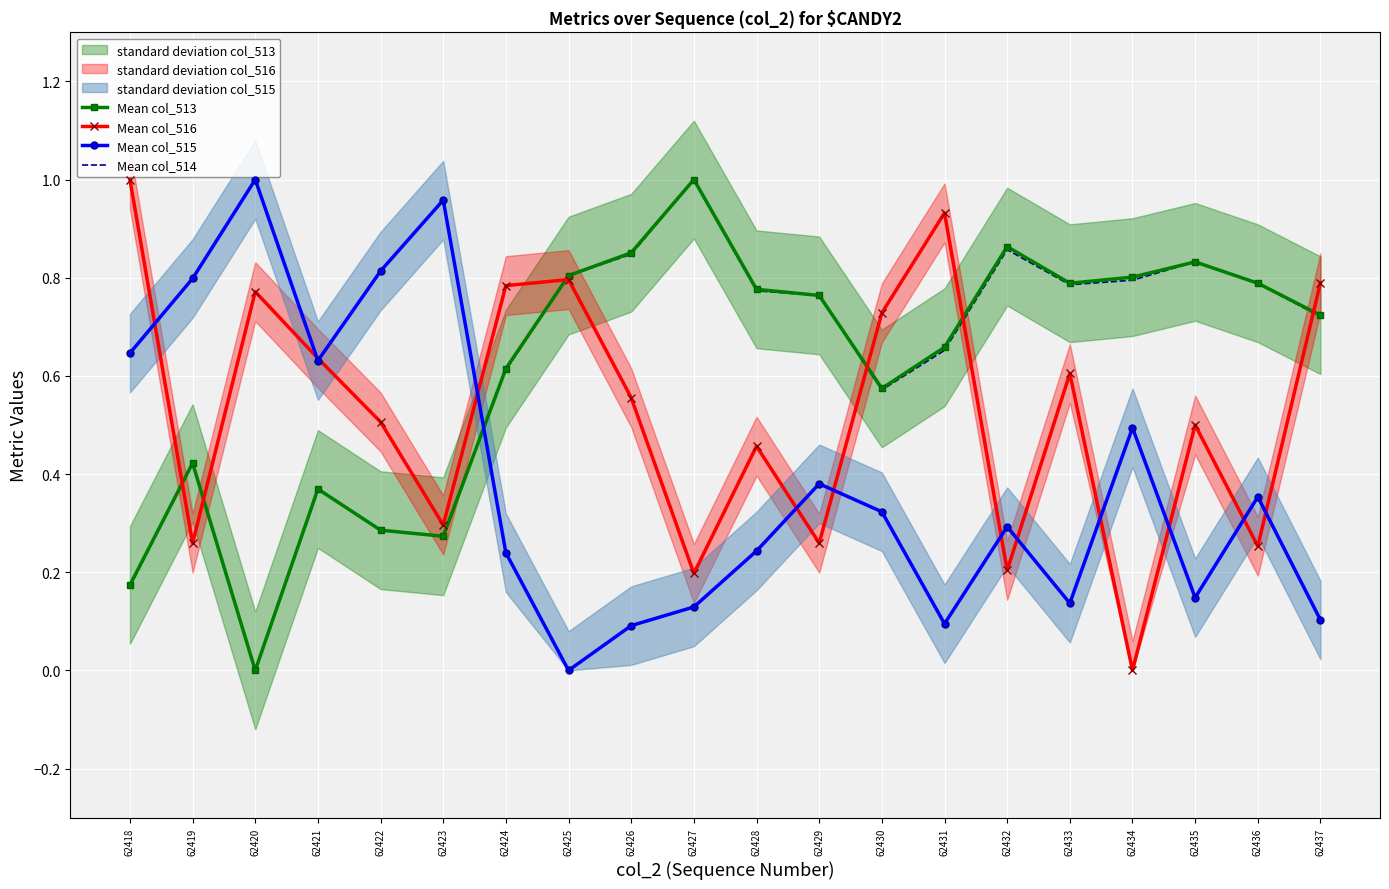

What is the average value of the Mean col_516 series?

0.5